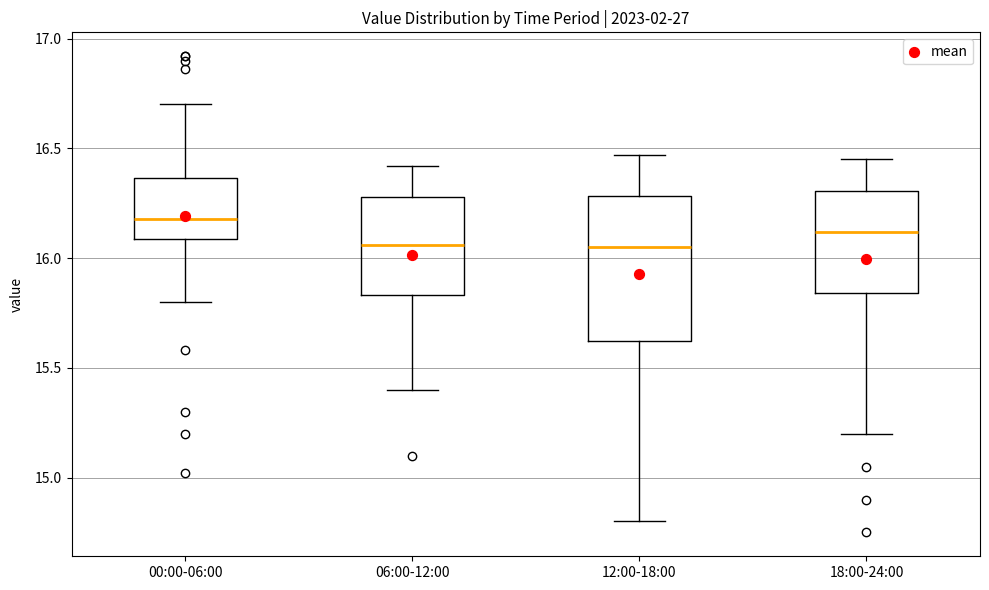

Where does the median line of the box for 12:00-18:00 sit on the y-axis? The values are not printed on the chart, so give them approximately, as read against the axis.

16.05